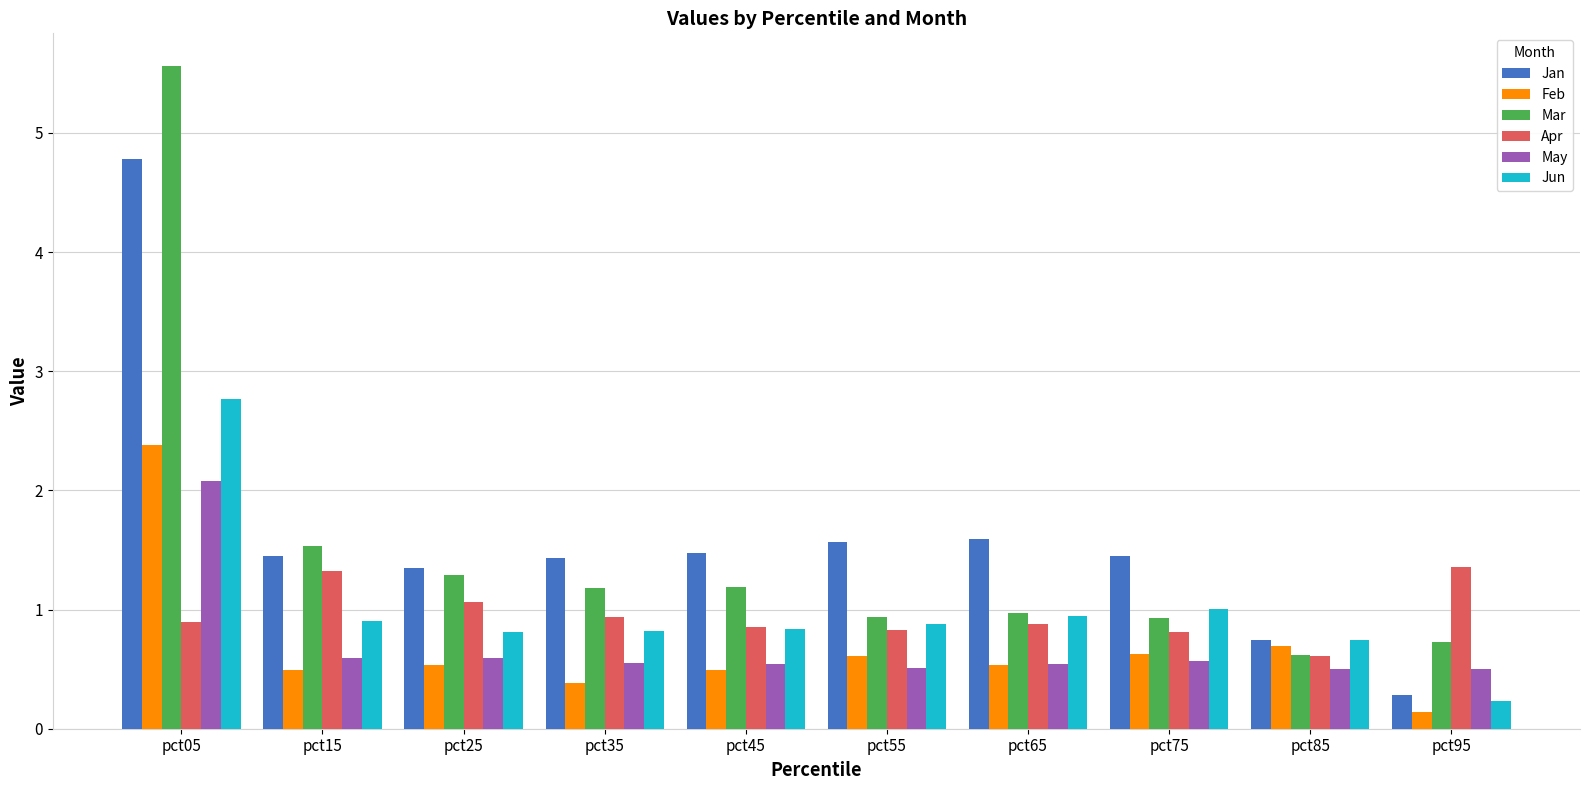

Which category has the highest value in the Feb series?

pct05